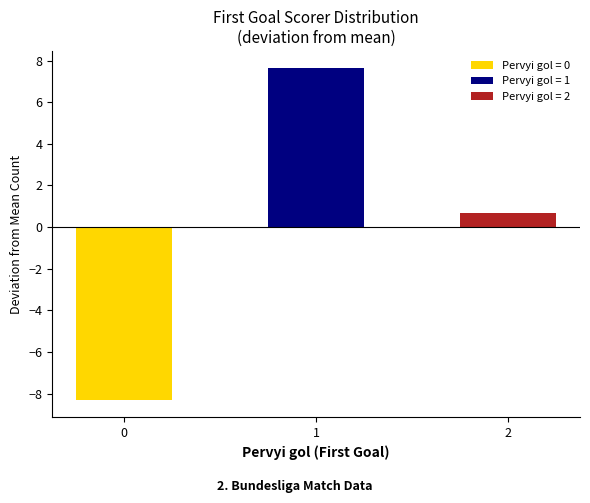

What is the sum of the values at 1 and 0?

-0.7